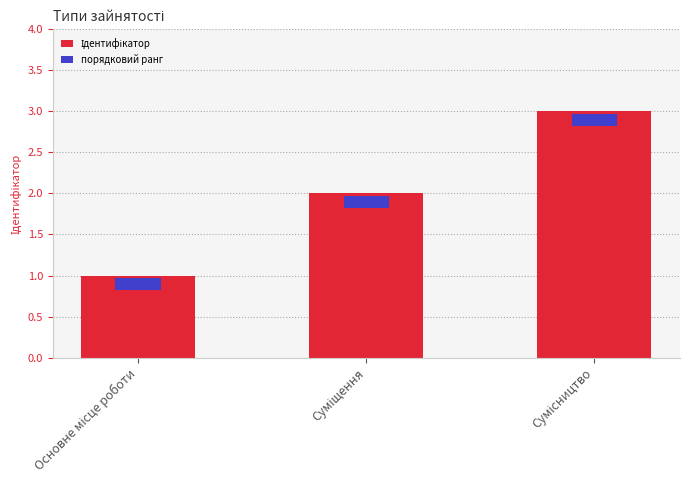

What is the ratio of the value at Суміщення to the value at Сумісництво?

0.7